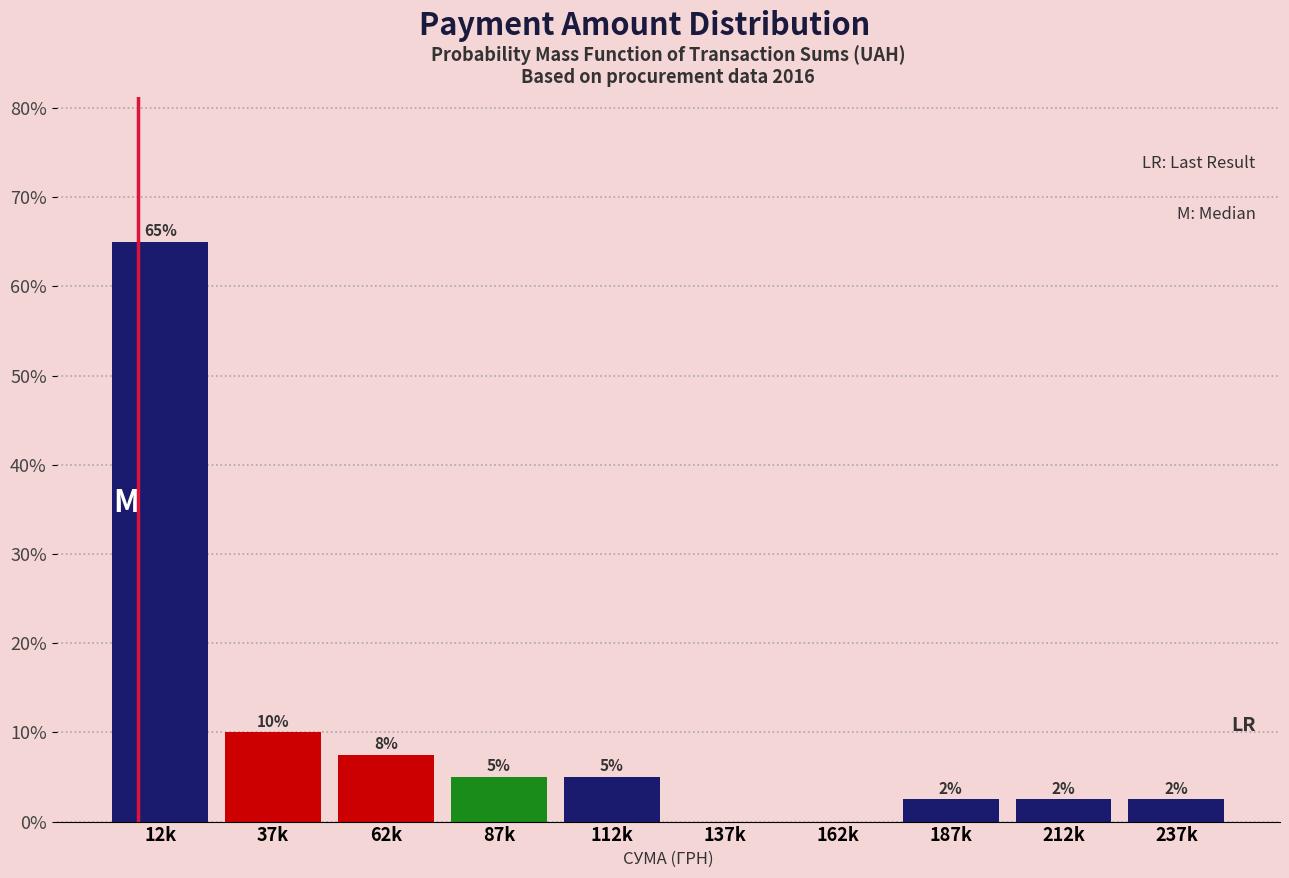

At which label does the data first exceed 5?

12k